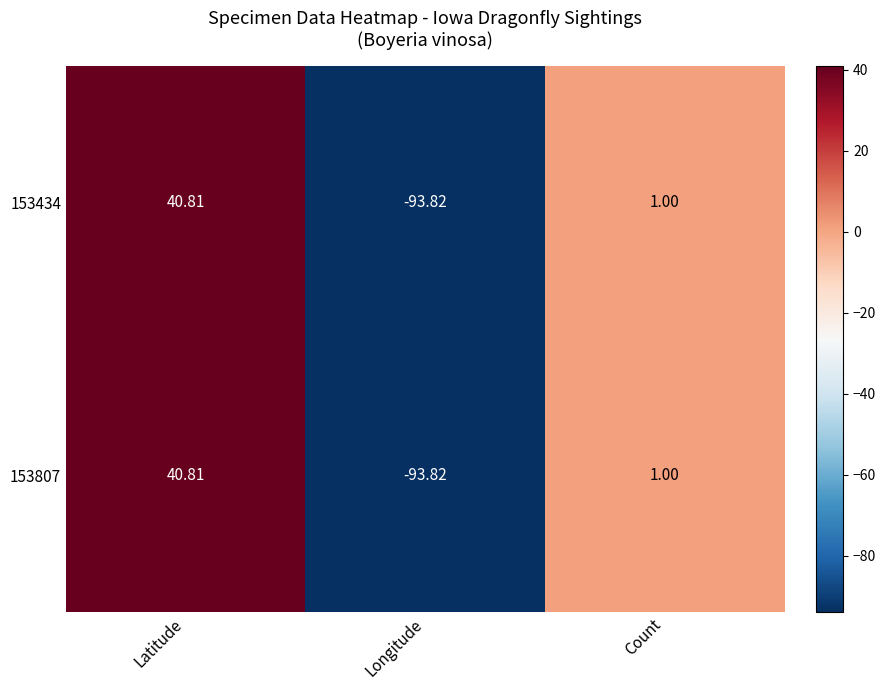

List the labels in order of 153807 value, smallest first.

Longitude, Count, Latitude